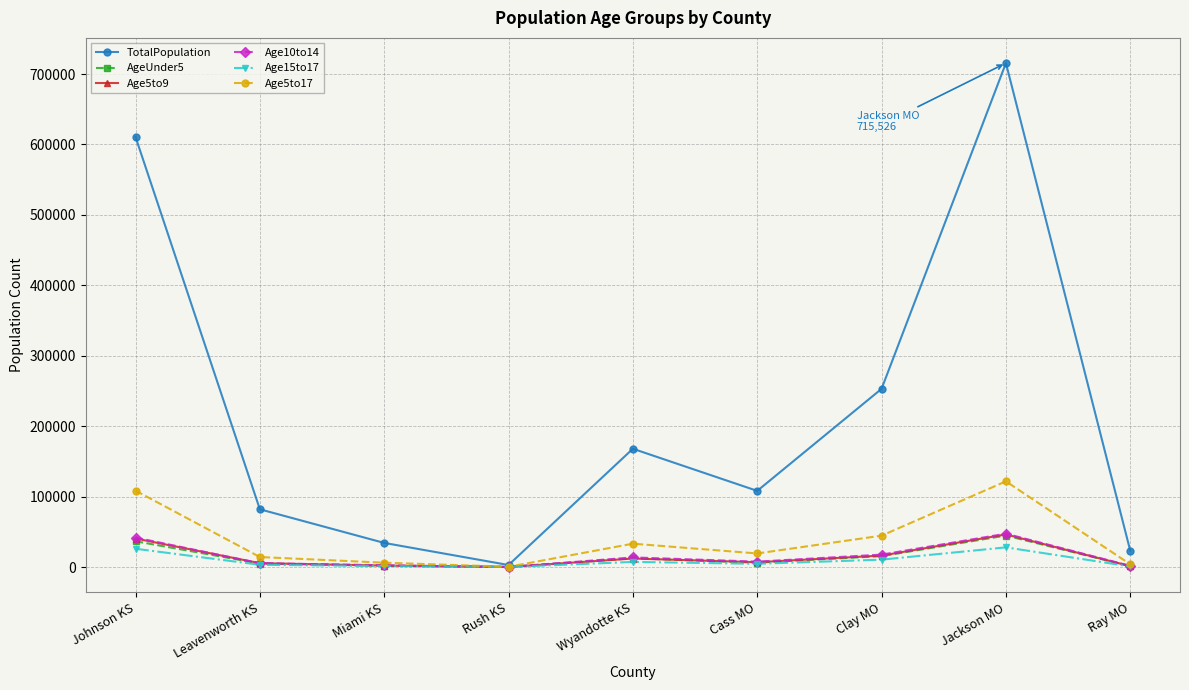

What is the sum of the Age5to17 values at Rush KS and Miami KS?

6653